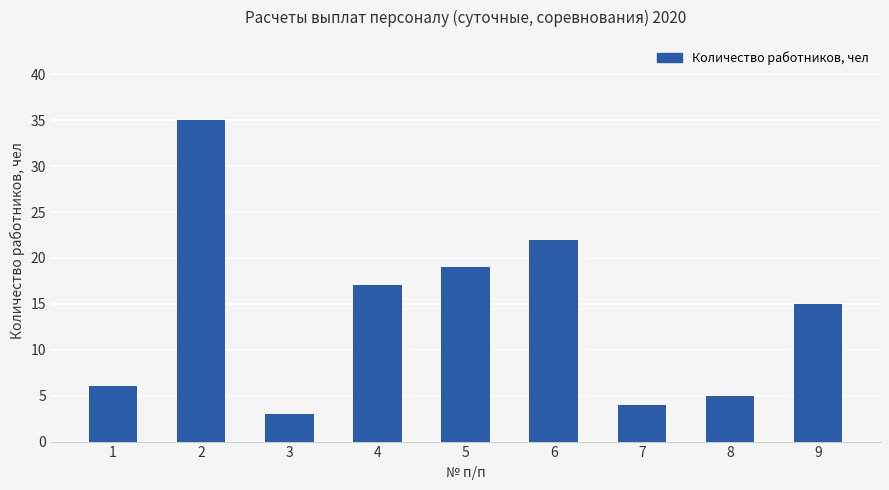

Count the number of data series in this chart.

1